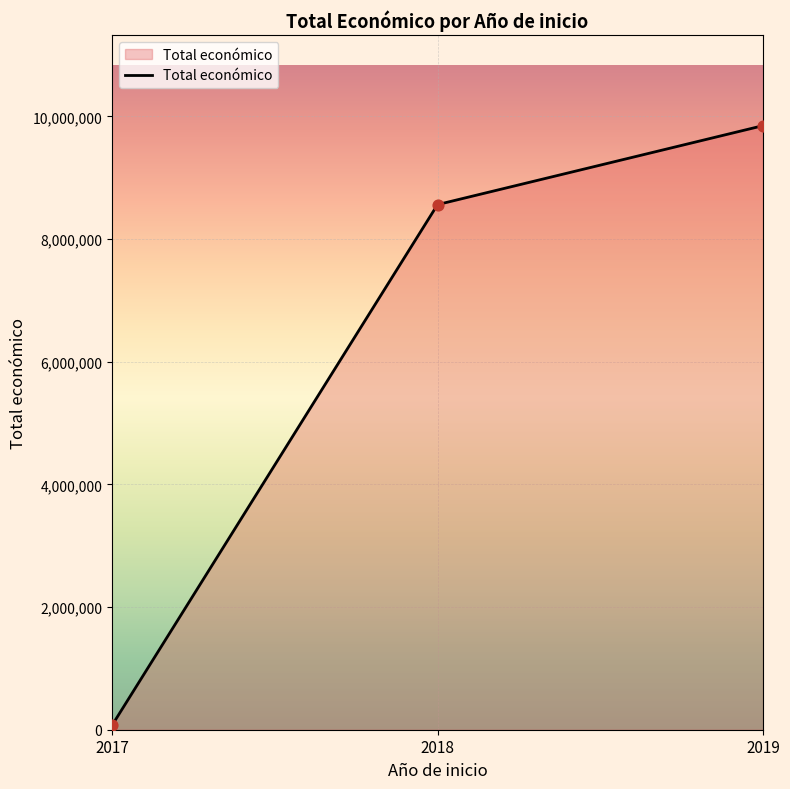

Approximately how many times larger is the value at 2018 compared to 2019?

0.9